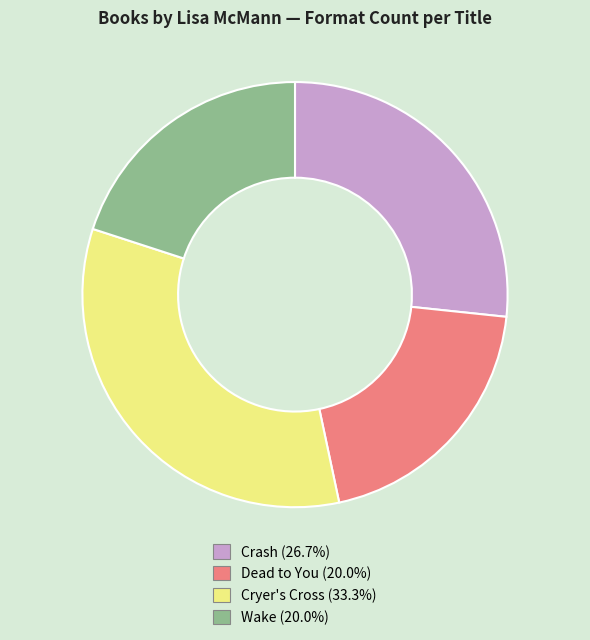

Do Wake and Cryer's Cross together represent more than half of the pie?

Yes